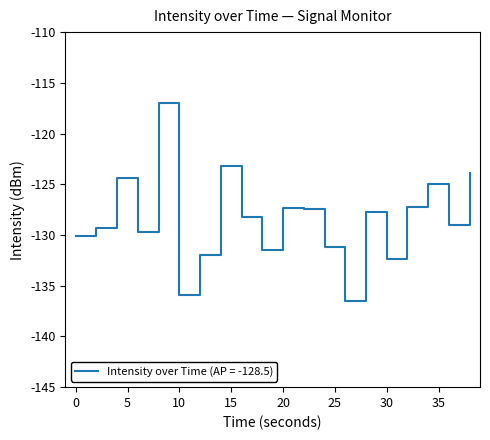

Does the chart display data point markers on the line(s)?

No